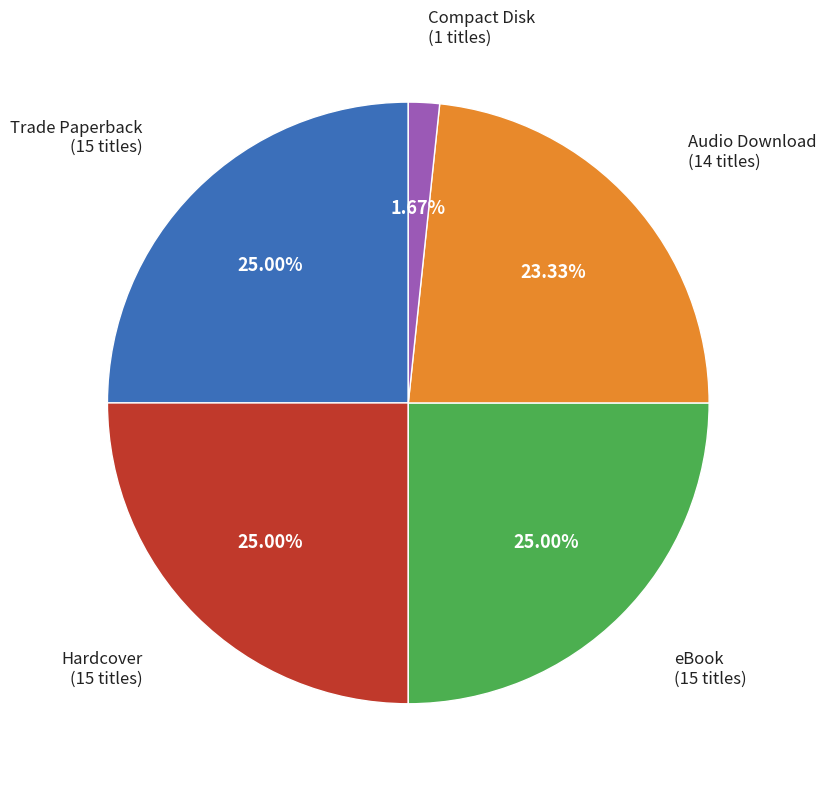

Does any single category account for the majority?

No